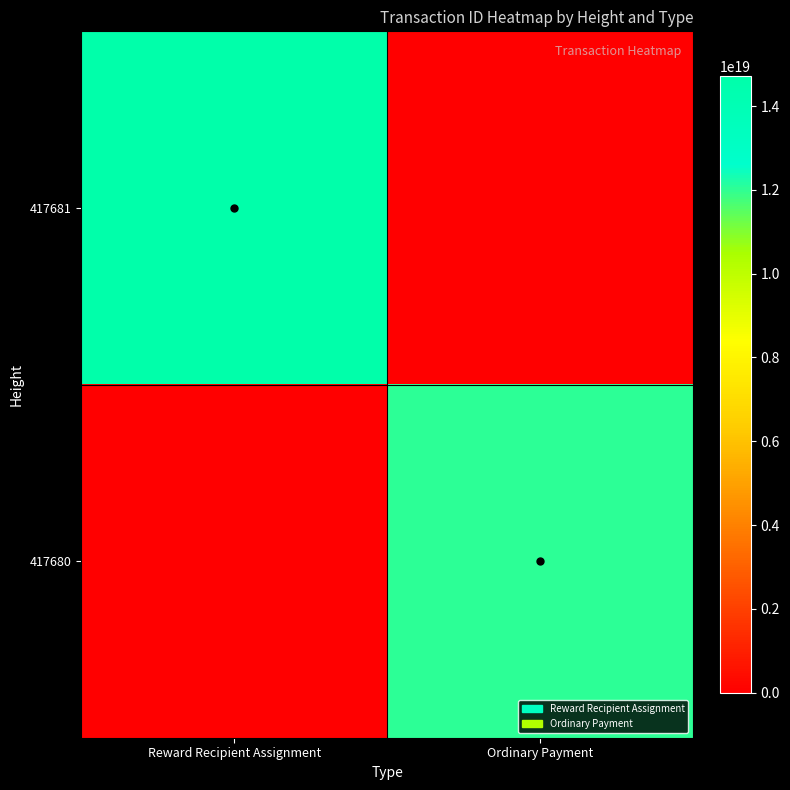

Reading left to right, what are all the values shown in this chart?

417681: Reward Recipient Assignment=14707774843075907584	Ordinary Payment=0
417680: Reward Recipient Assignment=0	Ordinary Payment=12031081000736114688